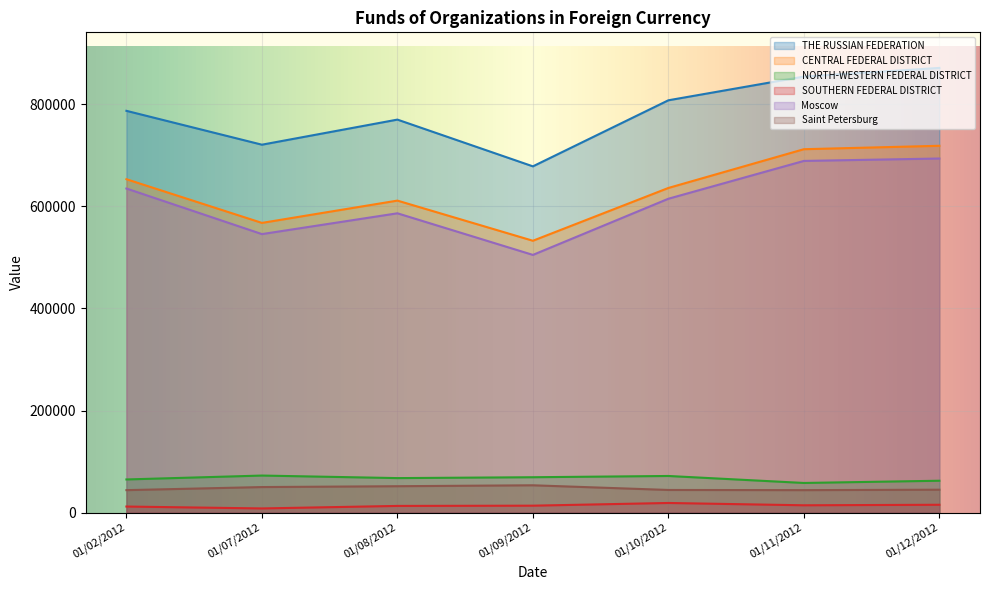

Between 01/09/2012 and 01/08/2012, which is larger?

01/08/2012